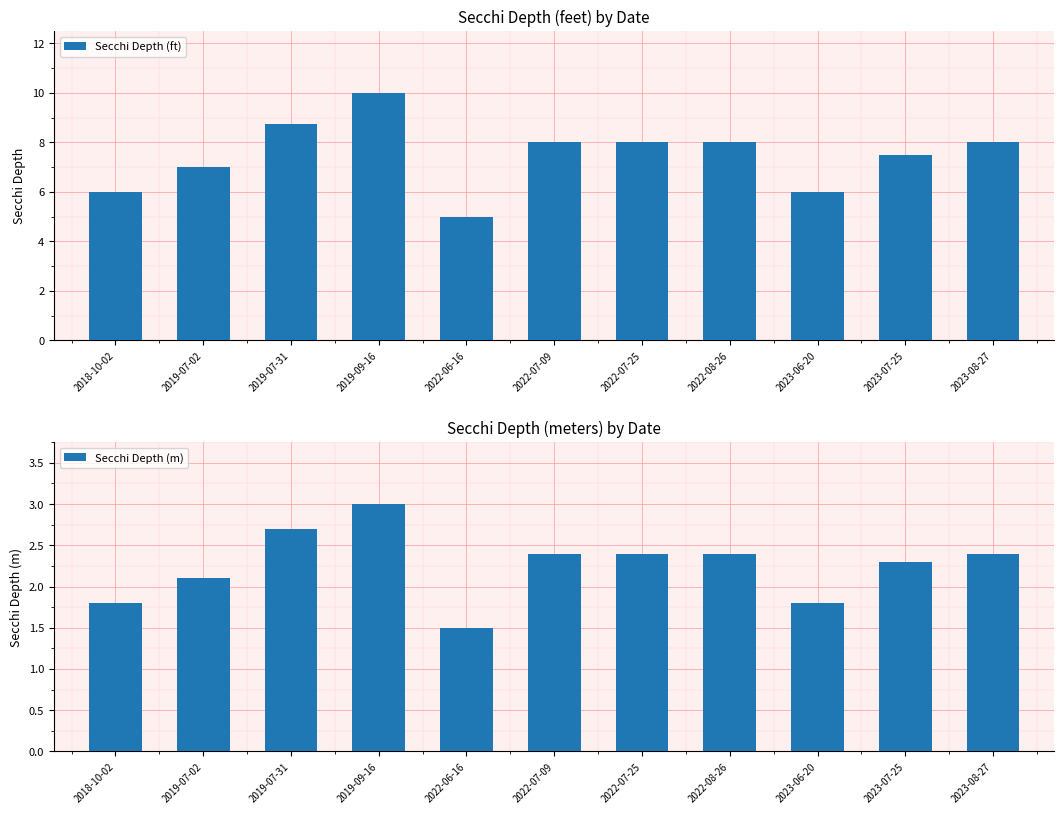

Between 2019-07-02 and 2023-06-20, which series saw the biggest shift?

Secchi Depth (ft)